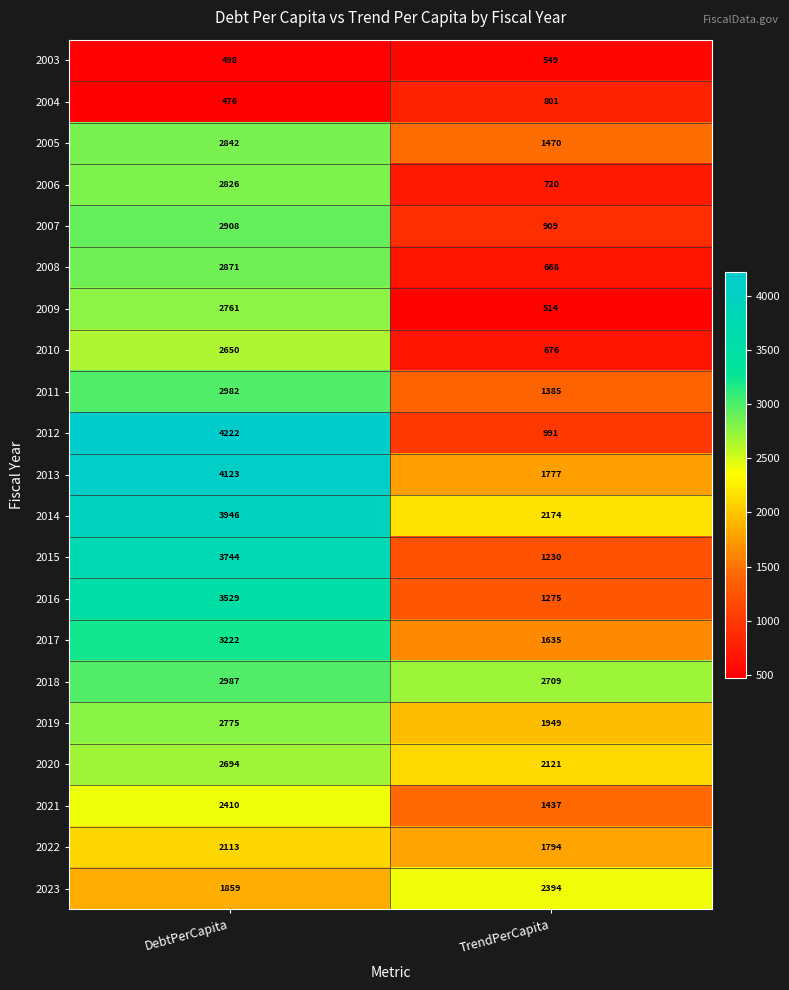

What is the sum of all 2006 values?

3546